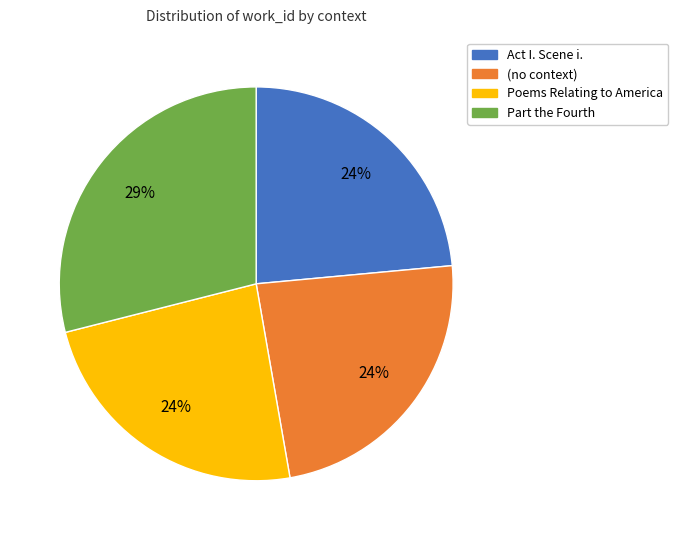

Count the number of slices in the pie.

4